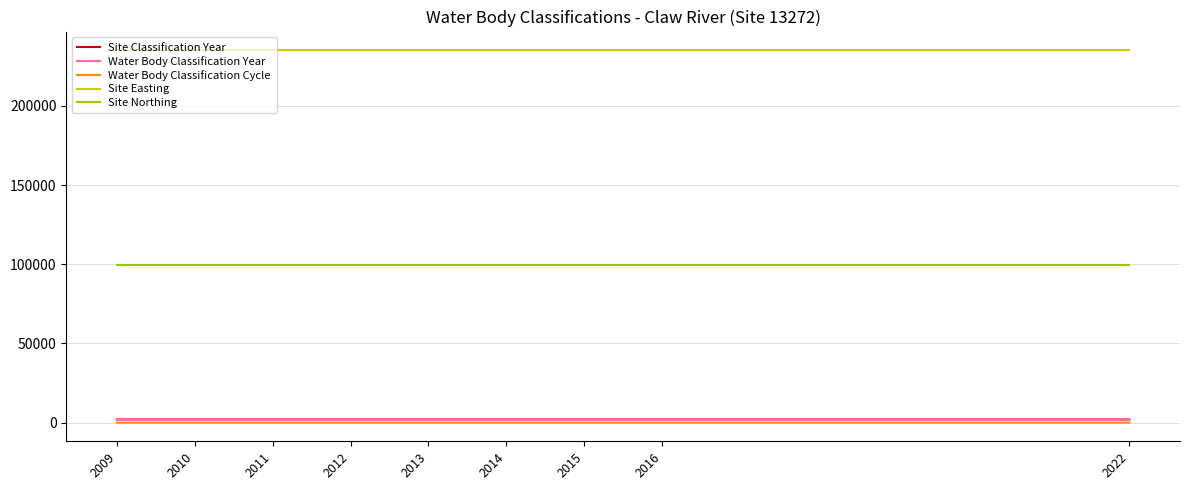

Reading right to left, extract all data points from this chart.

Site Classification Year: 2010	2011	2012	2022	2013	2014	2015	2016	2009
Water Body Classification Year: 2010	2011	2012	2022	2013	2014	2015	2016	2009
Water Body Classification Cycle: 1	1	1	3	1	1	2	2	1
Site Easting: 235225	235225	235225	235225	235225	235225	235225	235225	235225
Site Northing: 99295	99295	99295	99295	99295	99295	99295	99295	99295